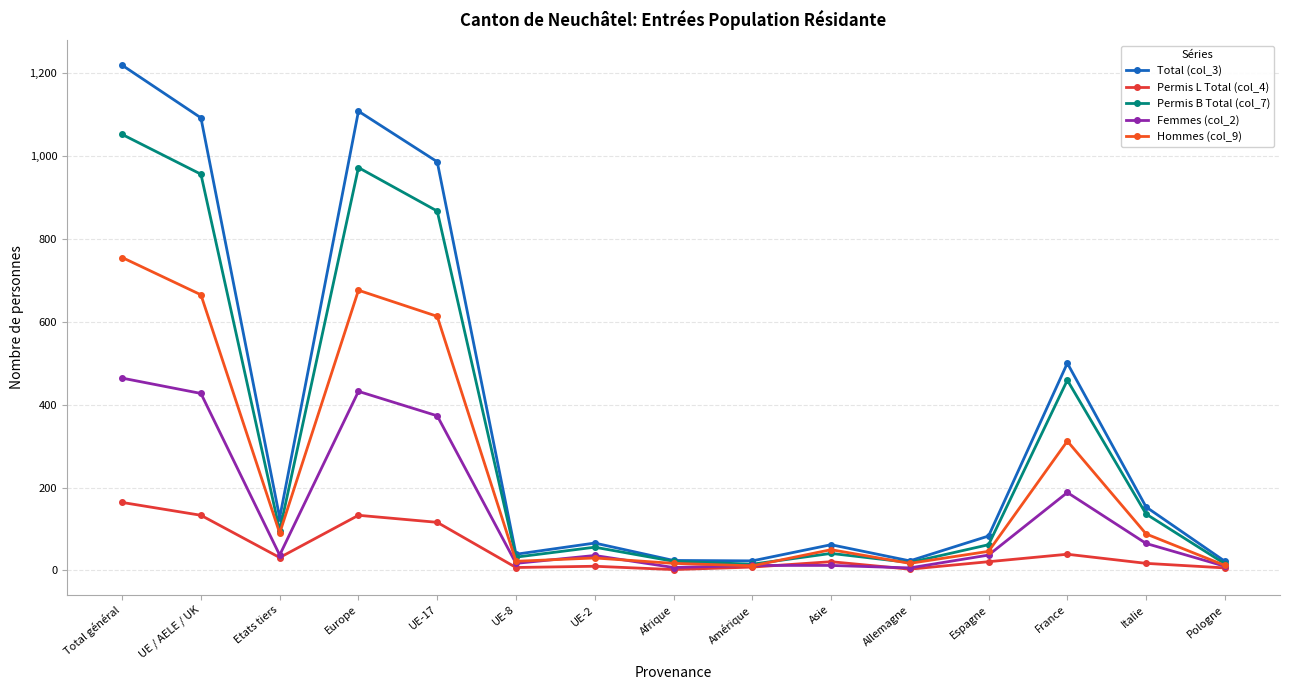

At which category is the sum across all series the highest?

Total général